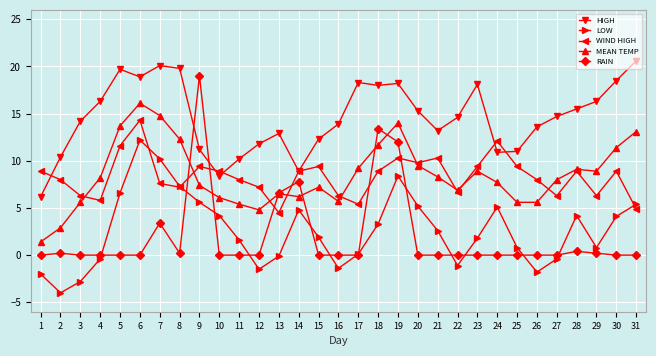

In LOW, how many points are lower than both neighbors (excluding endpoints)?

6